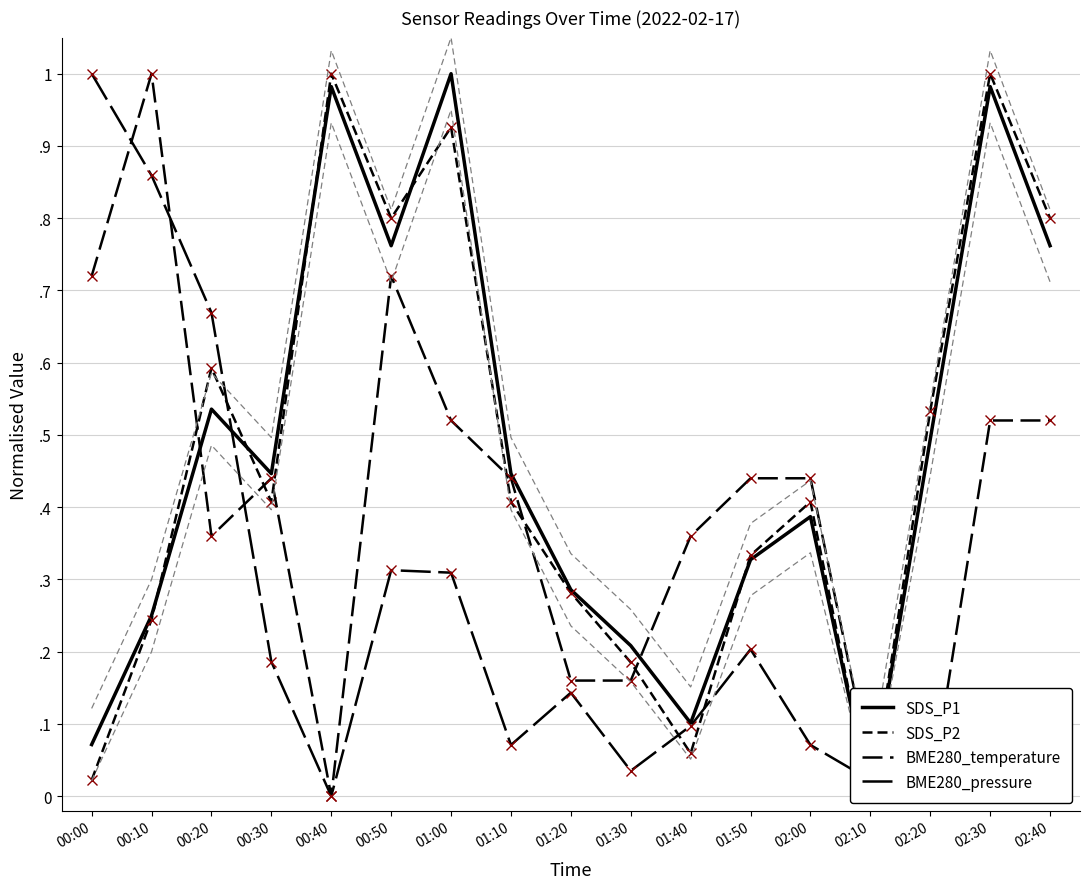

At which label does SDS_P1 reach its peak?

01:00